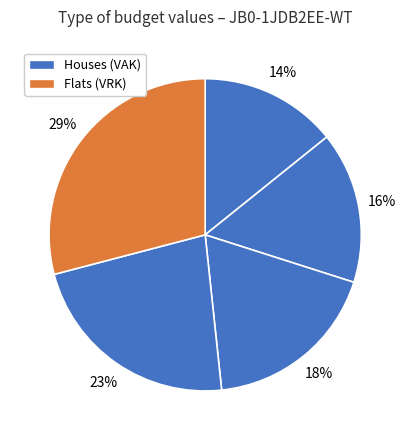

How many segments does this pie chart have?

5